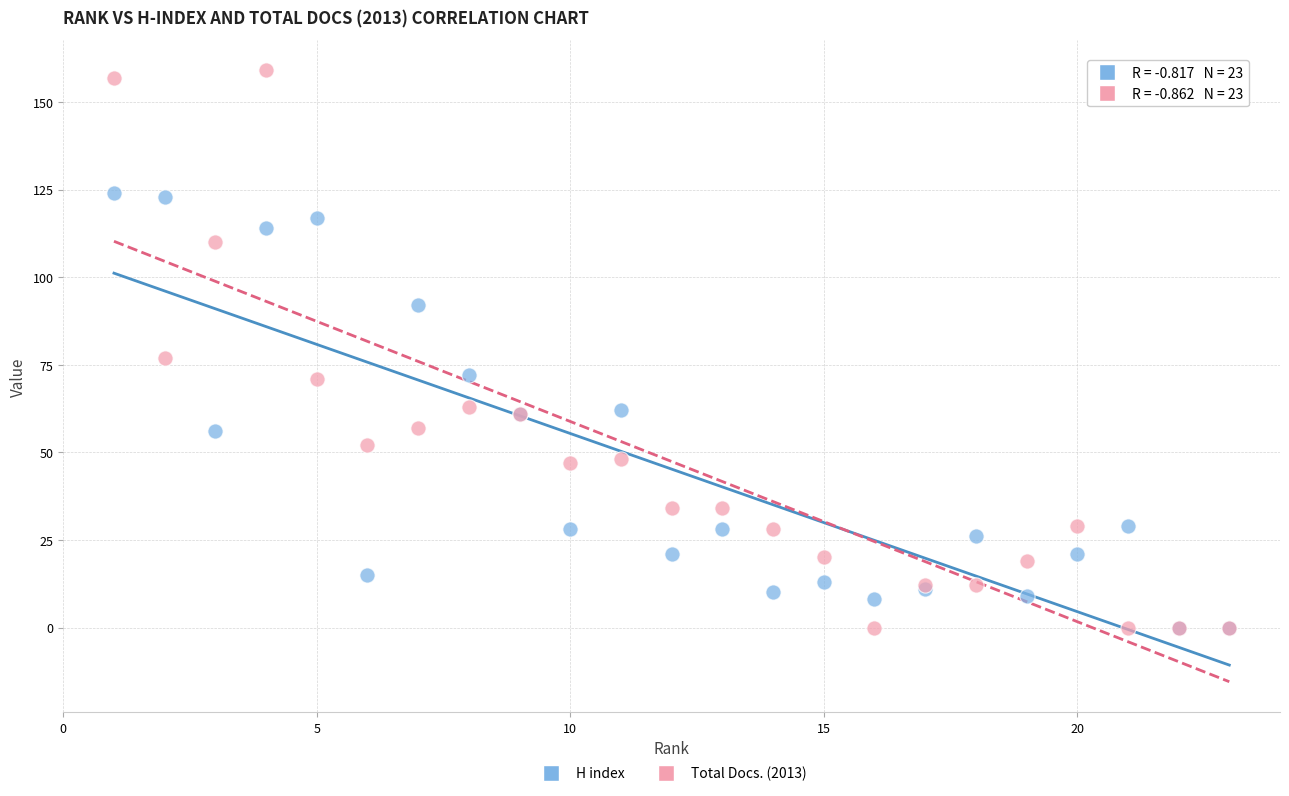

Across all series, what Y value is closest to 79?

77